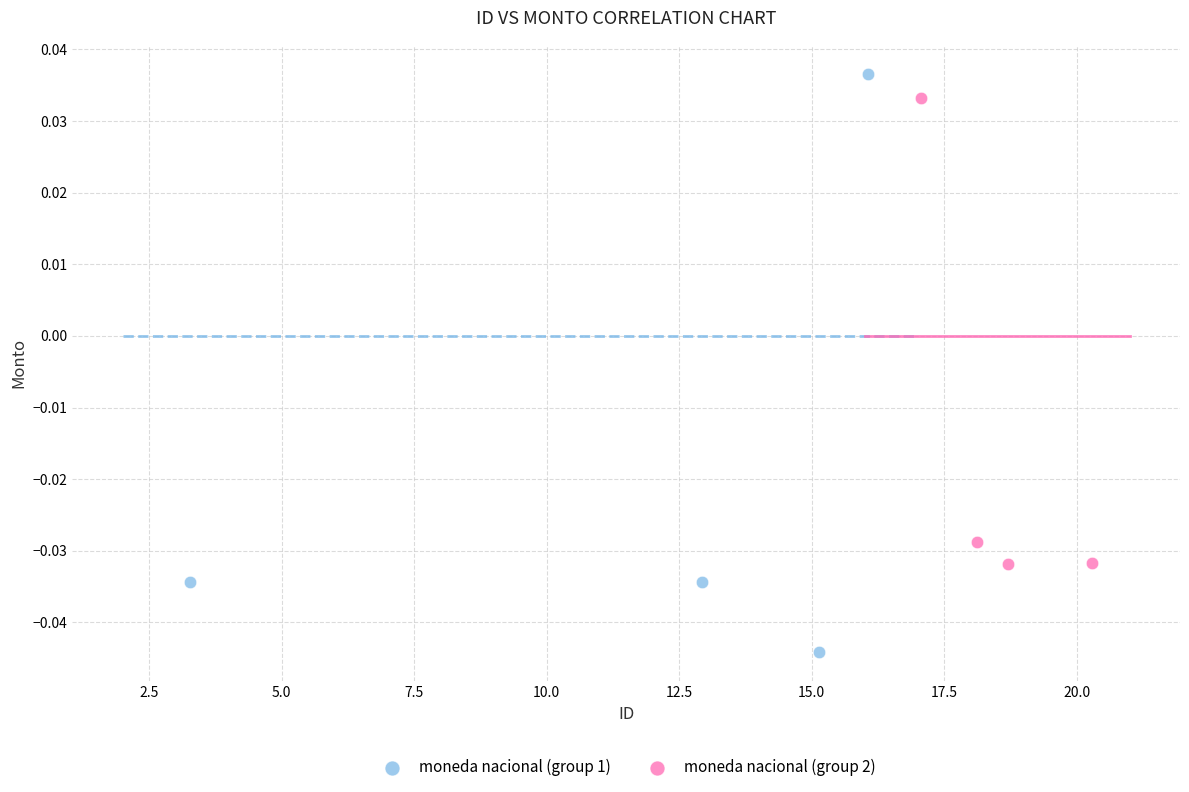

Which series reaches the minimum Y coordinate?

moneda nacional (group 1)